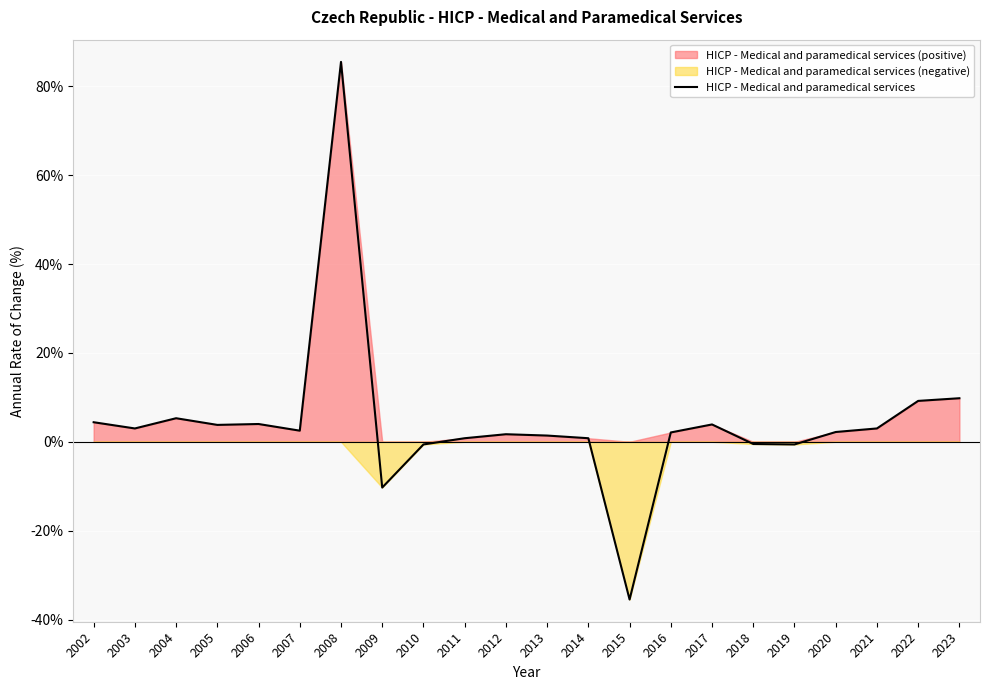

What is the maximum value shown in the chart?

85.5